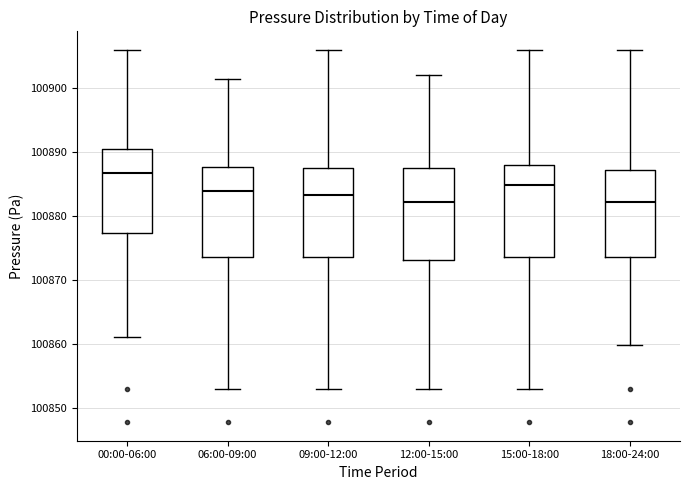

Reading left to right, read every box against the y-axis: the position of its median line, the range the box covers, and the ends of its whiskers. The values are not printed on the chart, so give them approximately, as read against the axis.

00:00-06:00: median 100887, box 100877 to 100890, whiskers 100861 to 100906
06:00-09:00: median 100884, box 100874 to 100888, whiskers 100853 to 100901
09:00-12:00: median 100883, box 100874 to 100887, whiskers 100853 to 100906
12:00-15:00: median 100882, box 100873 to 100888, whiskers 100853 to 100902
15:00-18:00: median 100885, box 100874 to 100888, whiskers 100853 to 100906
18:00-24:00: median 100882, box 100874 to 100887, whiskers 100860 to 100906